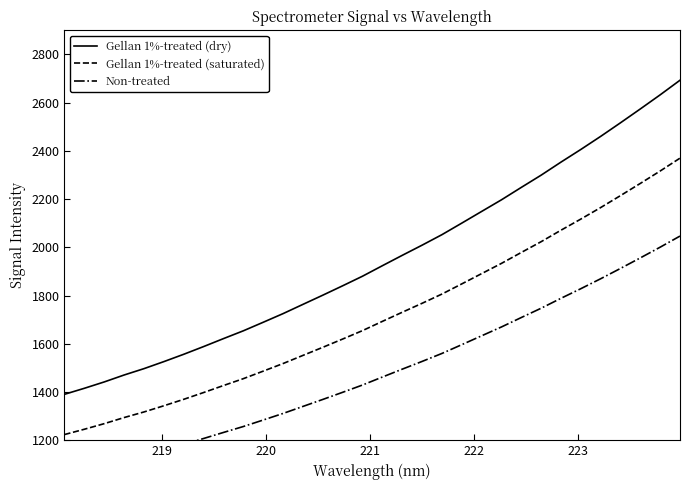

What is the maximum value for Gellan 1%-treated (saturated)?

2369.9